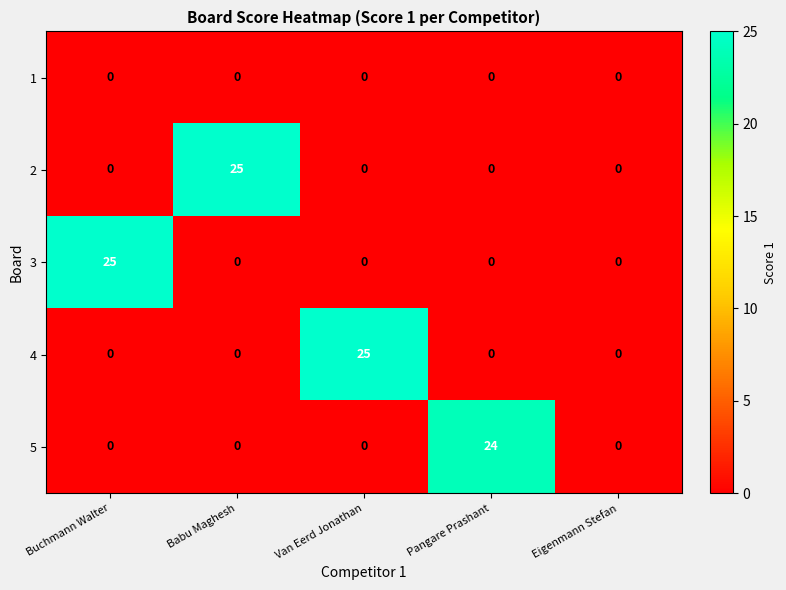

True or false: 3 has a value of 13 at Babu Maghesh.

False